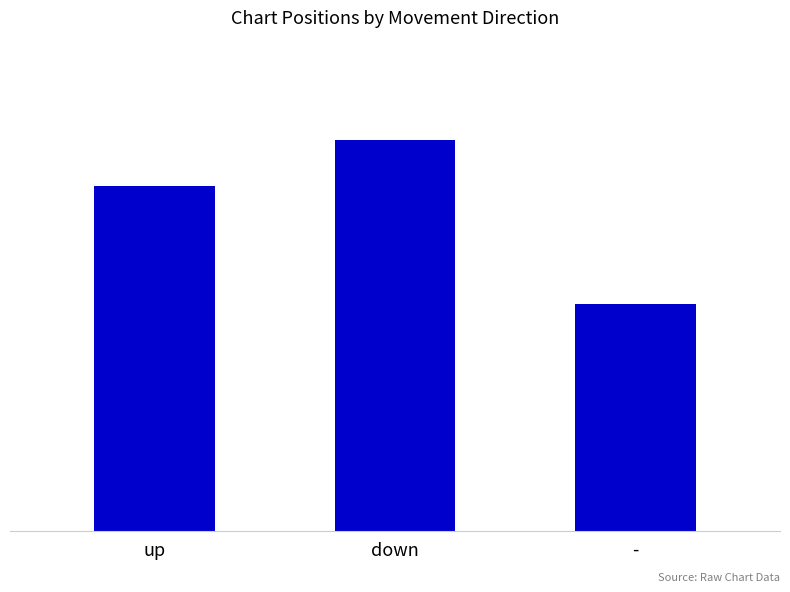

Reading left to right, transcribe all the data shown in this chart.

up=28.4	down=32.1	-=18.7